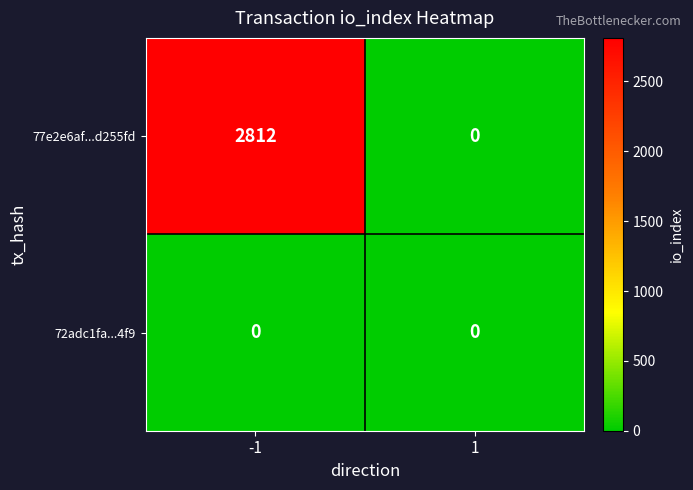

Between -1 and 1, which series saw the biggest shift?

77e2e6af...d255fd